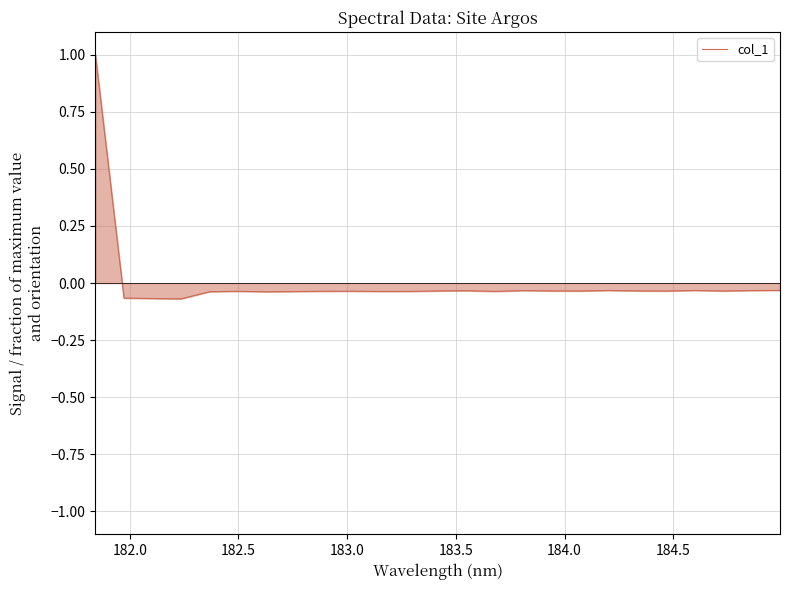

What is the difference between the maximum and minimum values?

1.1